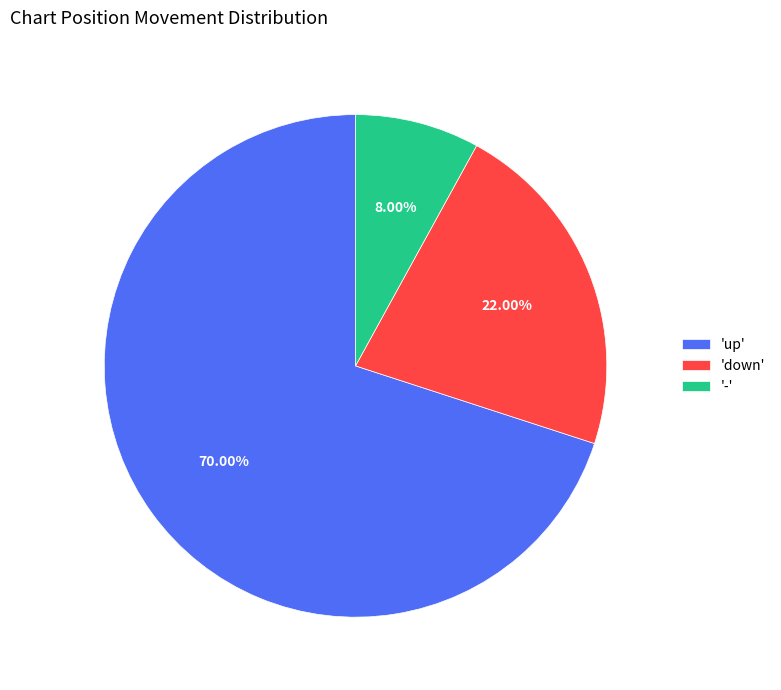

Approximately how many times larger is the value at '-' compared to 'down'?

0.4